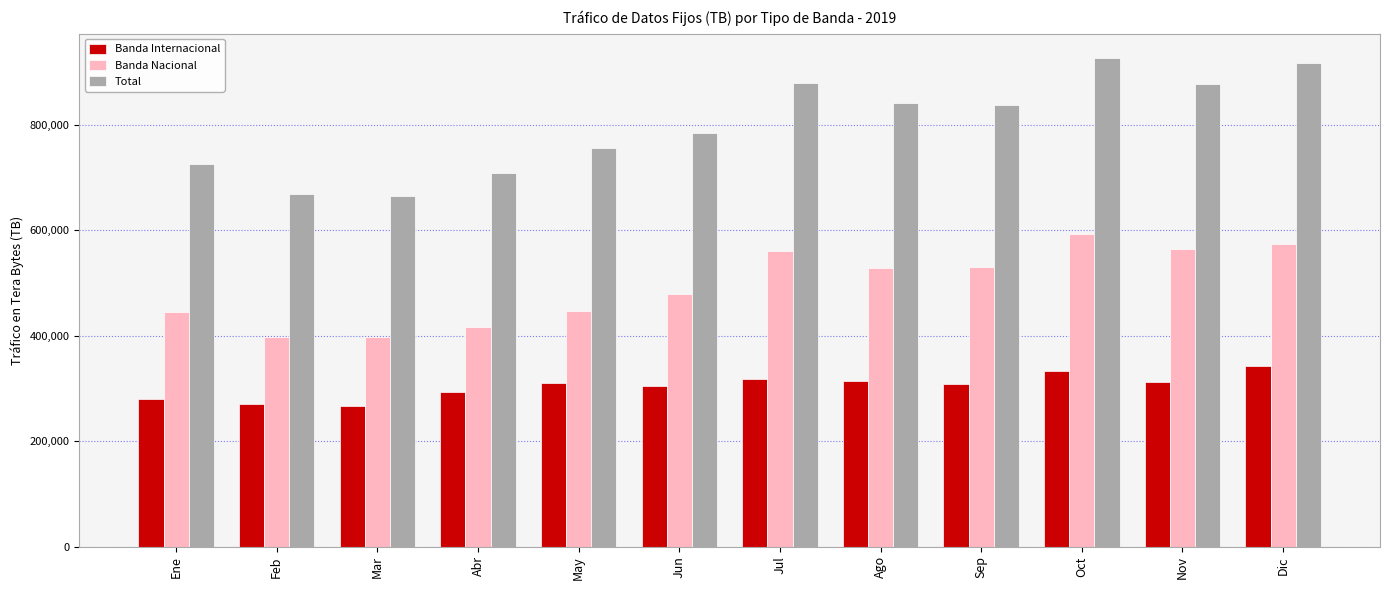

Rank the series by their average value, from highest to lowest.

Total, Banda Nacional, Banda Internacional